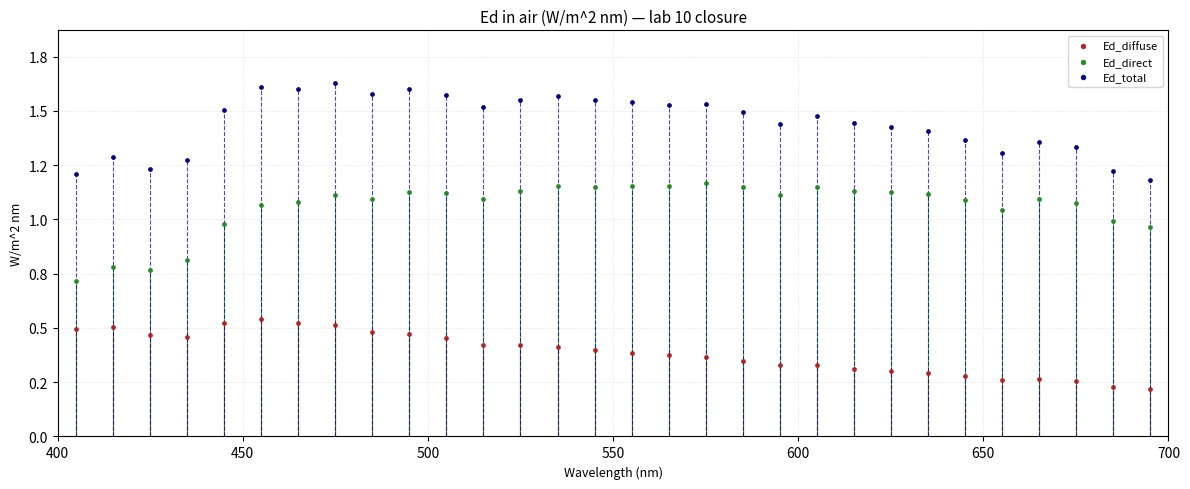

Which series reaches the minimum Y coordinate?

Ed_diffuse